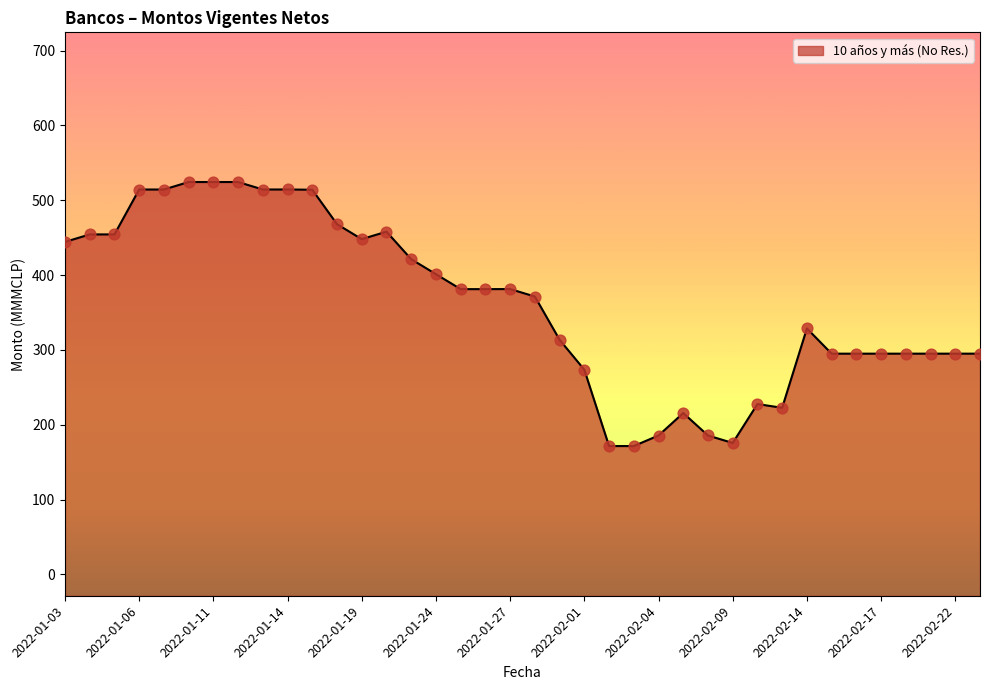

What is the change in value from 25 to 35?

+79.3